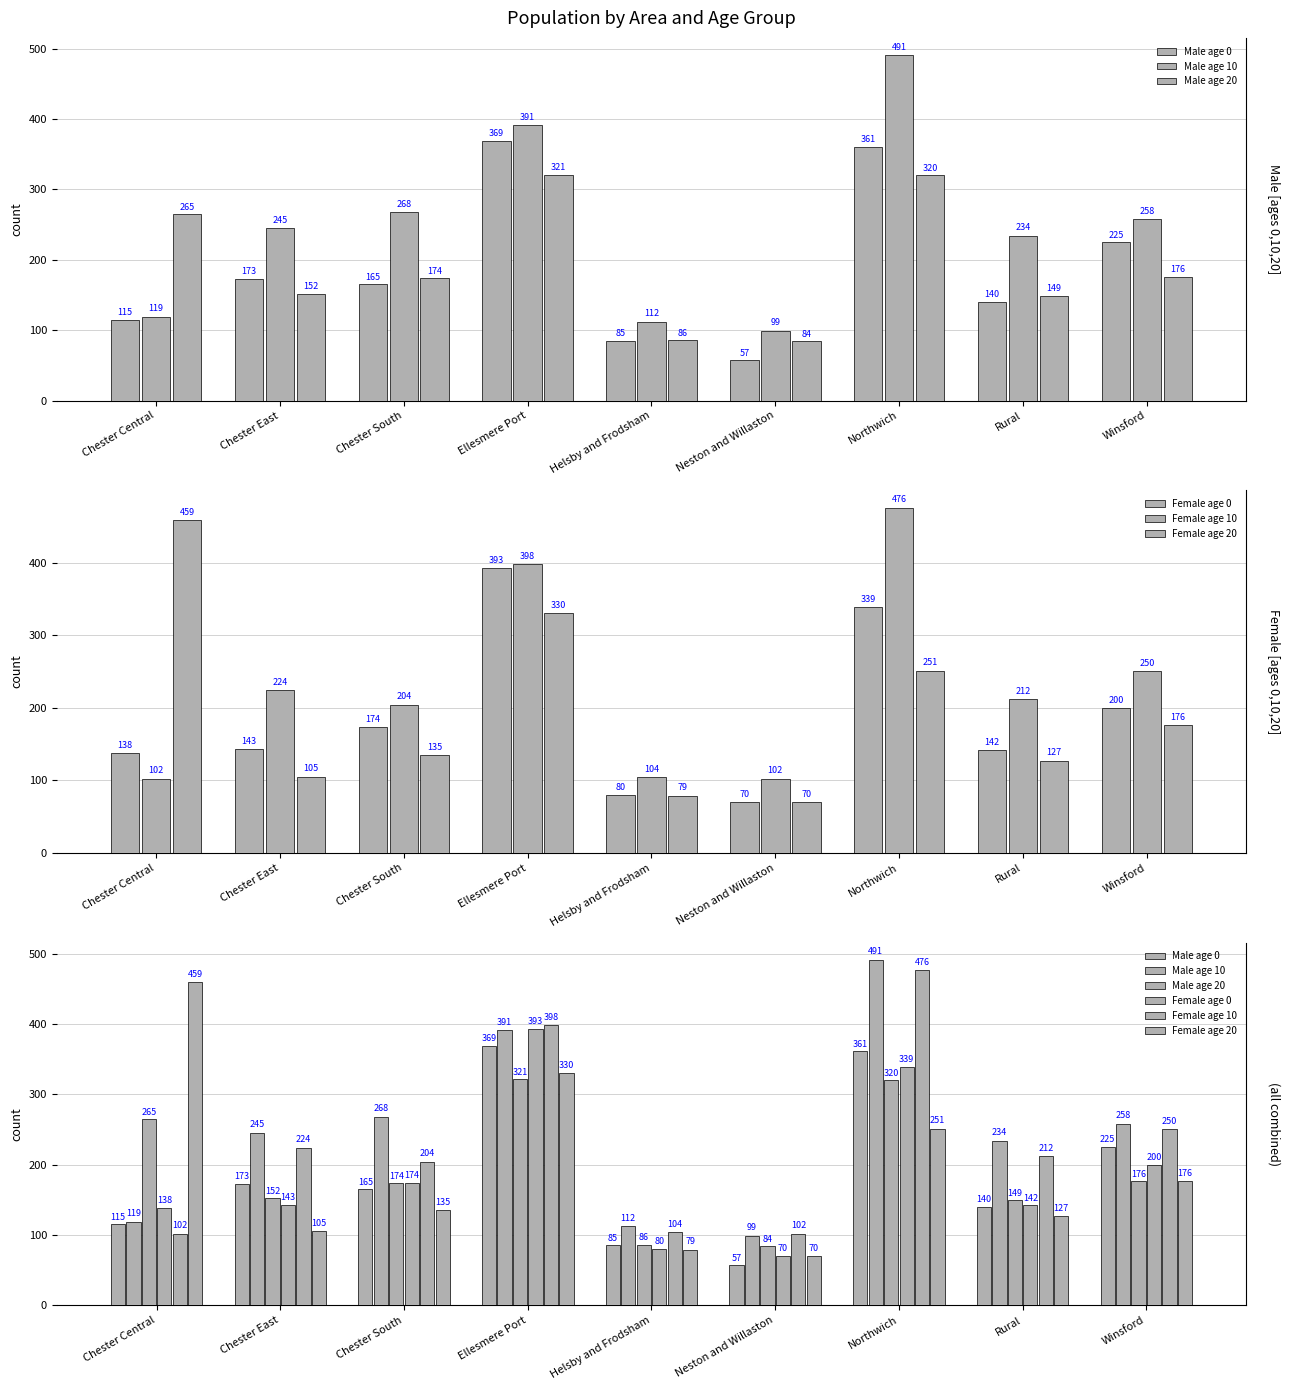

Which series has the largest total across all categories?

Male age 10